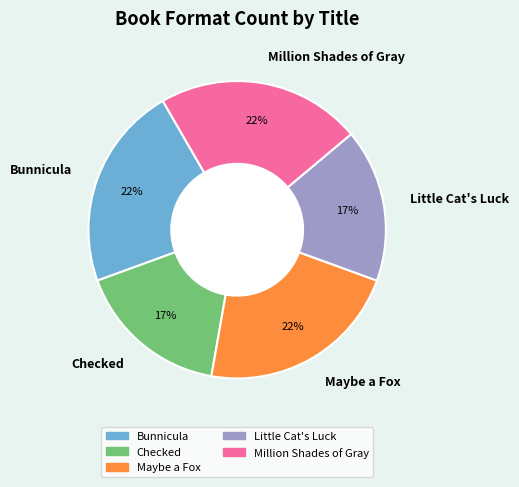

To the nearest percent, what is the combined percentage of Million Shades of Gray and Bunnicula?

44%